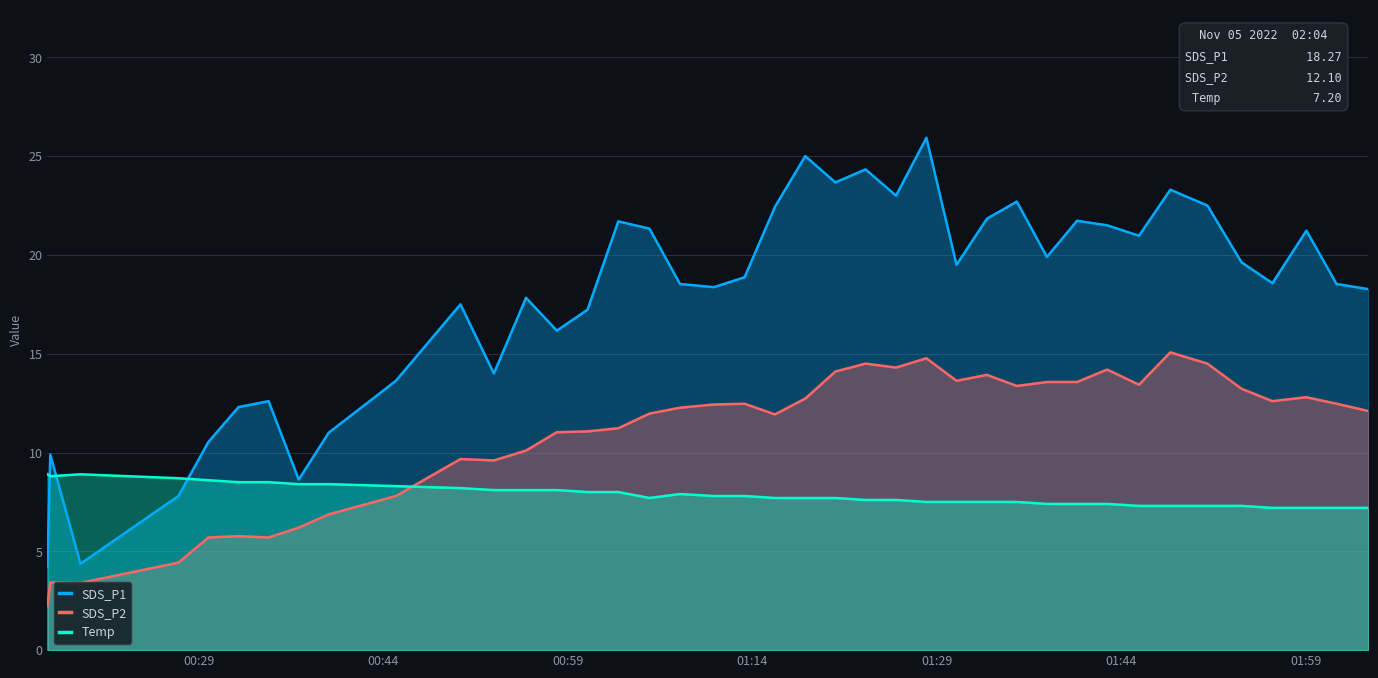

True or false: SDS_P2 and Temp cross at least once.

True